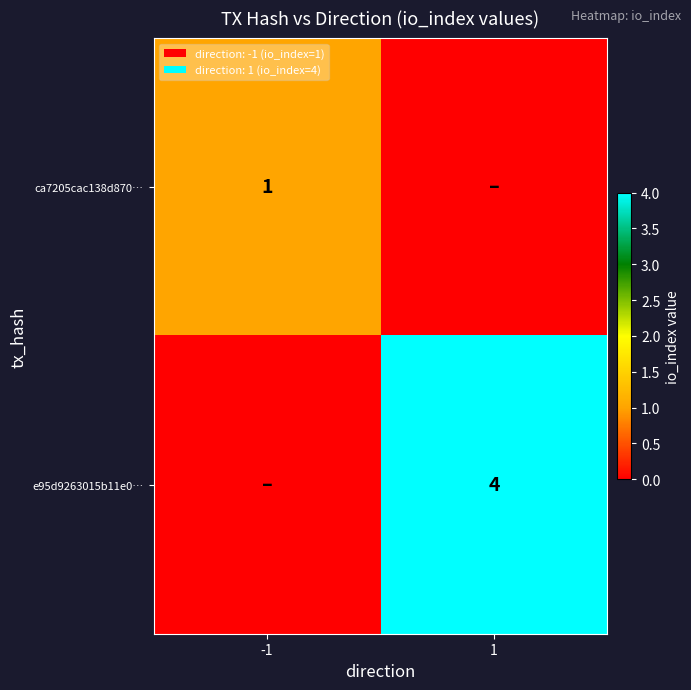

The ca7205cac138d870… series shows 0 at -1. True or false?

False